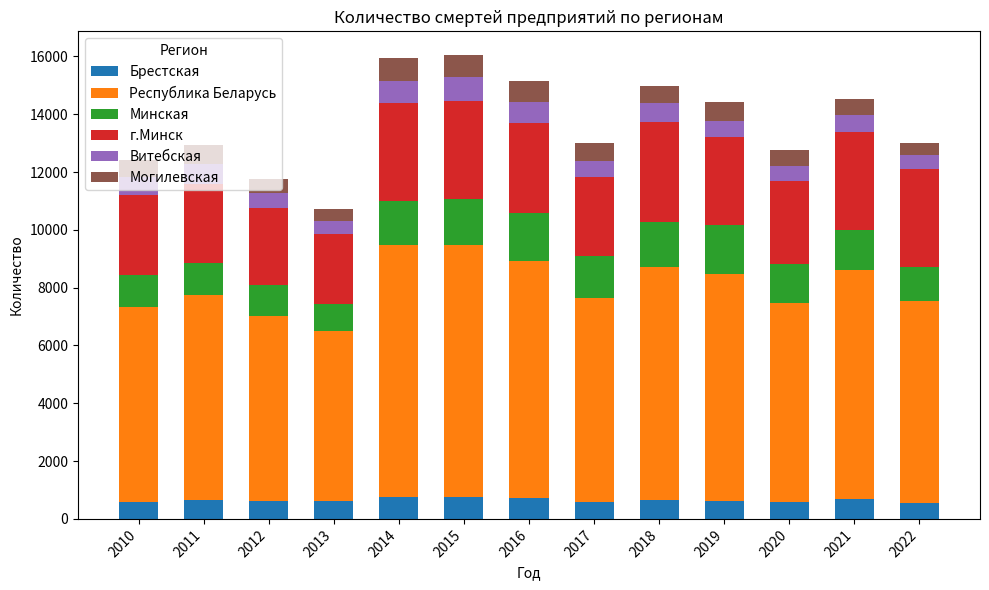

What is the sum of all Брестская values?

8355